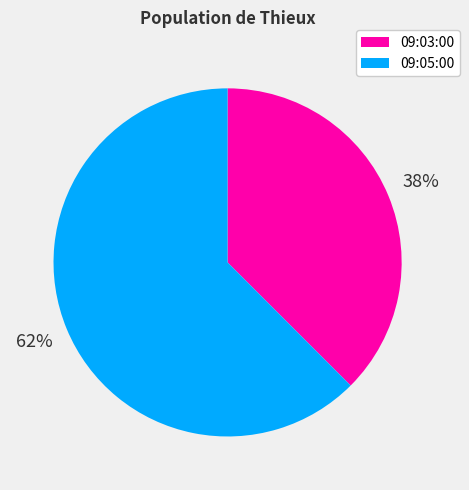

Is 09:03:00 the majority of the pie?

No